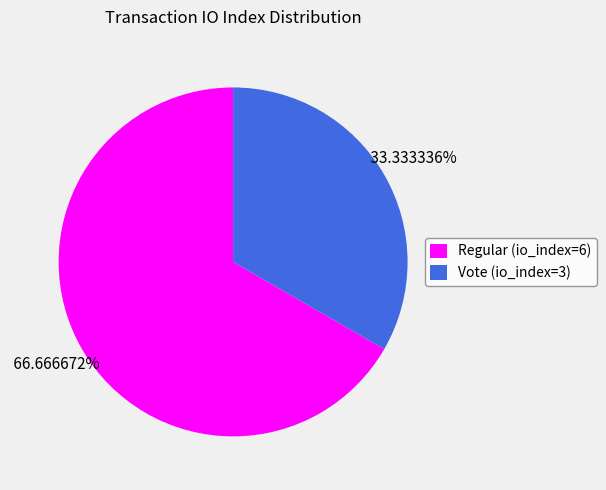

Rank the categories by value from highest to lowest.

Regular (io_index=6), Vote (io_index=3)